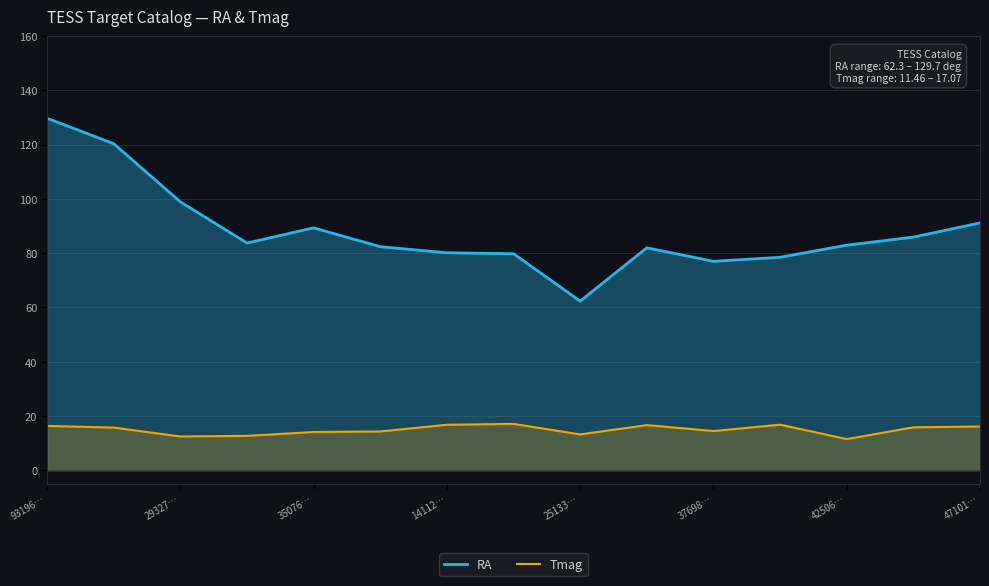

At which label is RA closest to 96?

29327…